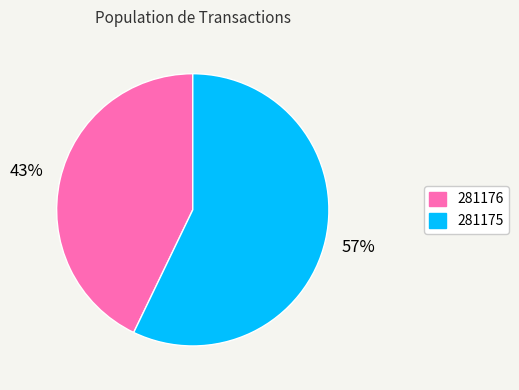

Rank the categories by value from lowest to highest.

281176, 281175